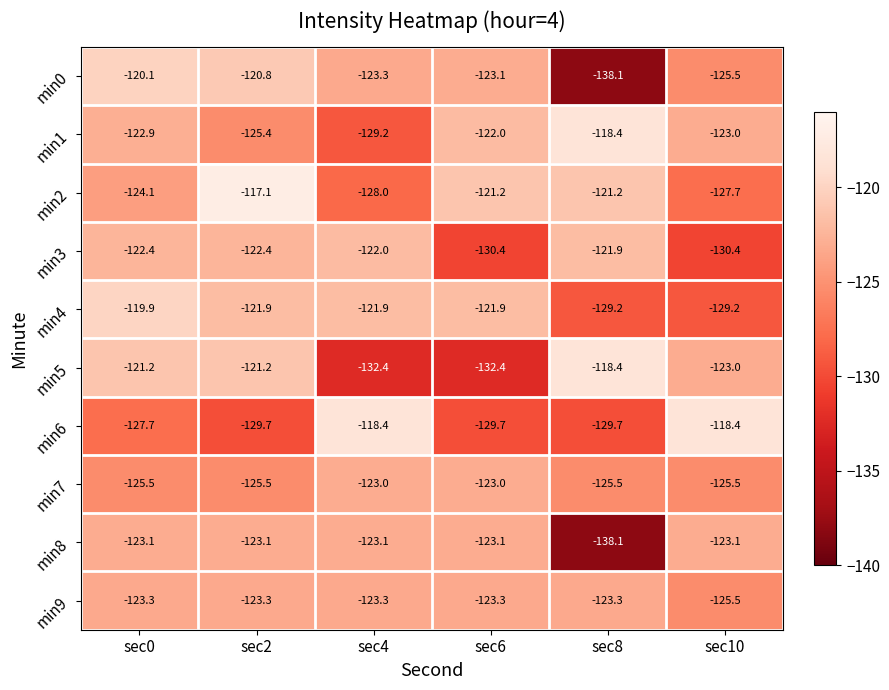

What is the sum of the min0 values at sec4 and sec2?

-244.1